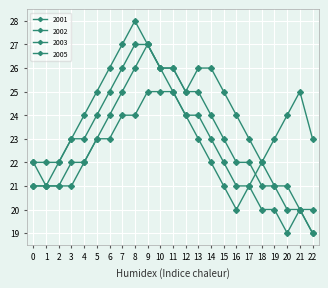

Is it true that 2001 equals 41 at 21?

False